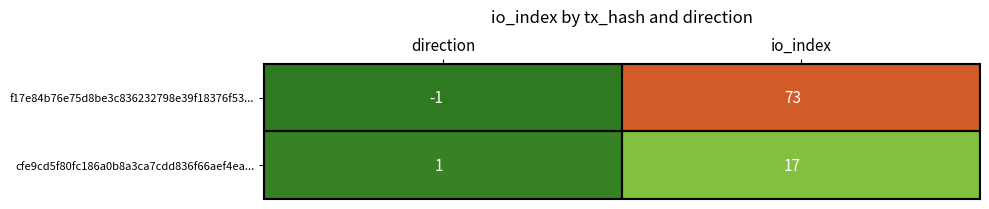

Is it true that cfe9cd5f80fc186a0b8a3ca7cdd836f66aef4ea... equals 1 at direction?

True